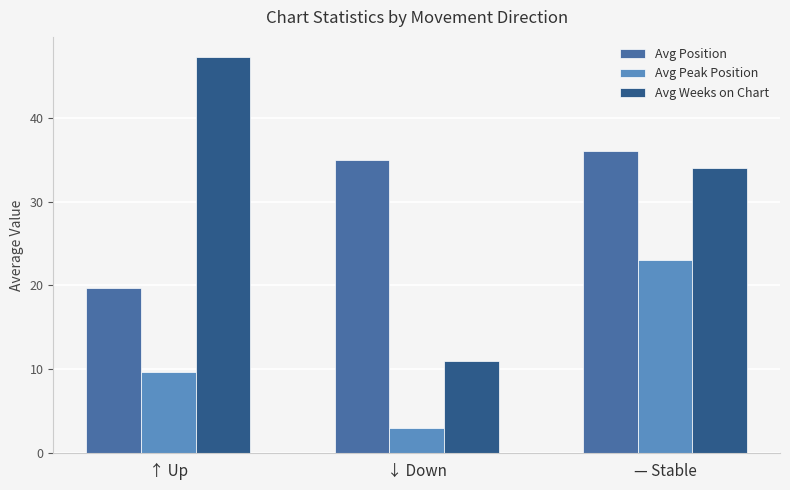

Which series has the largest range (max minus min)?

Avg Weeks on Chart